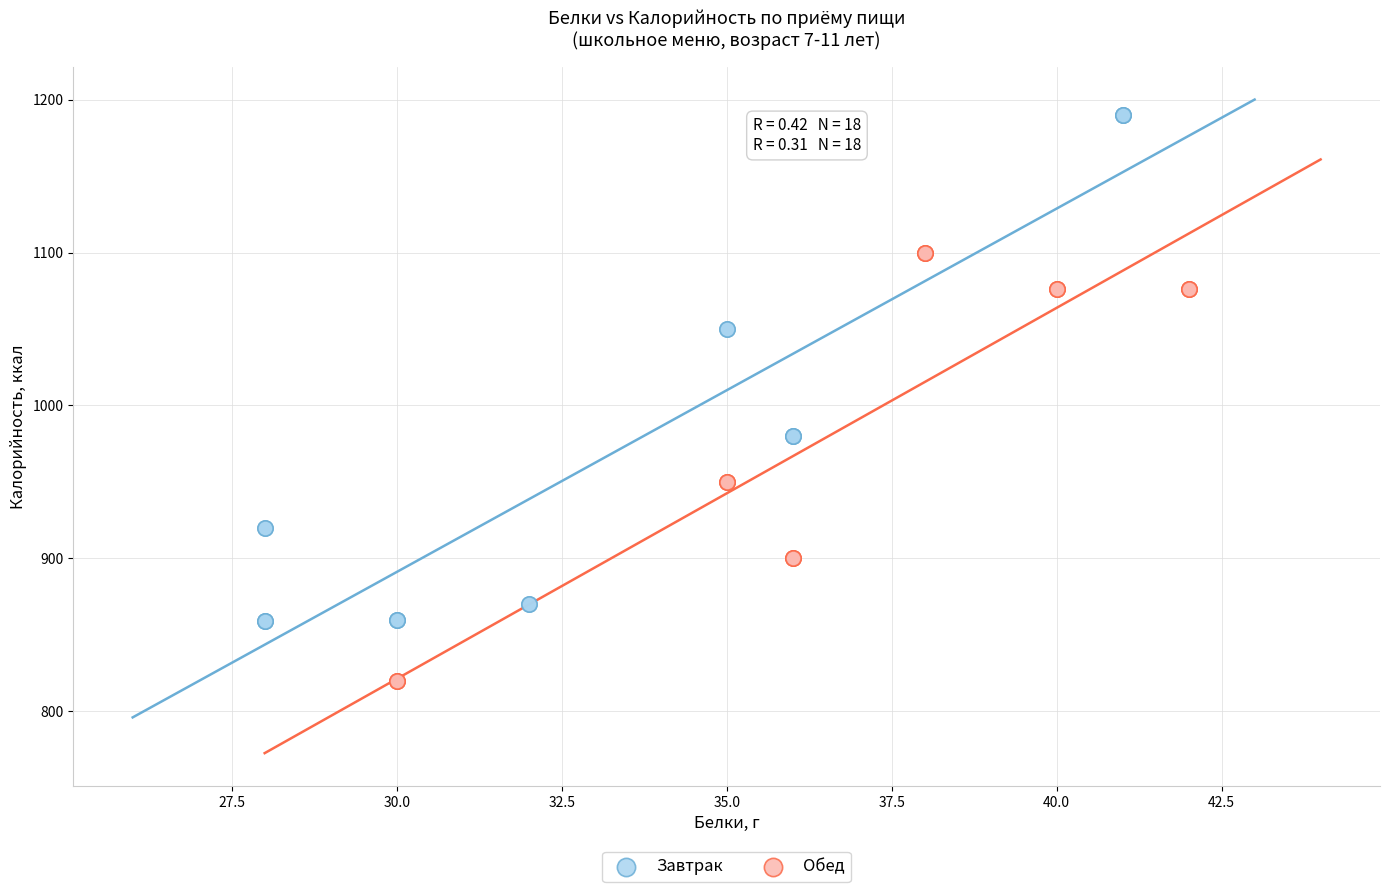

Which series contains the lowest Y value?

Обед